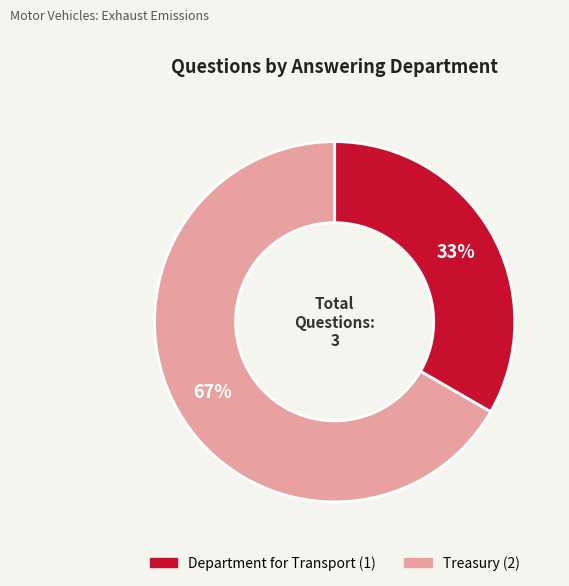

Combined, do Department for Transport and Treasury account for over 50%?

Yes